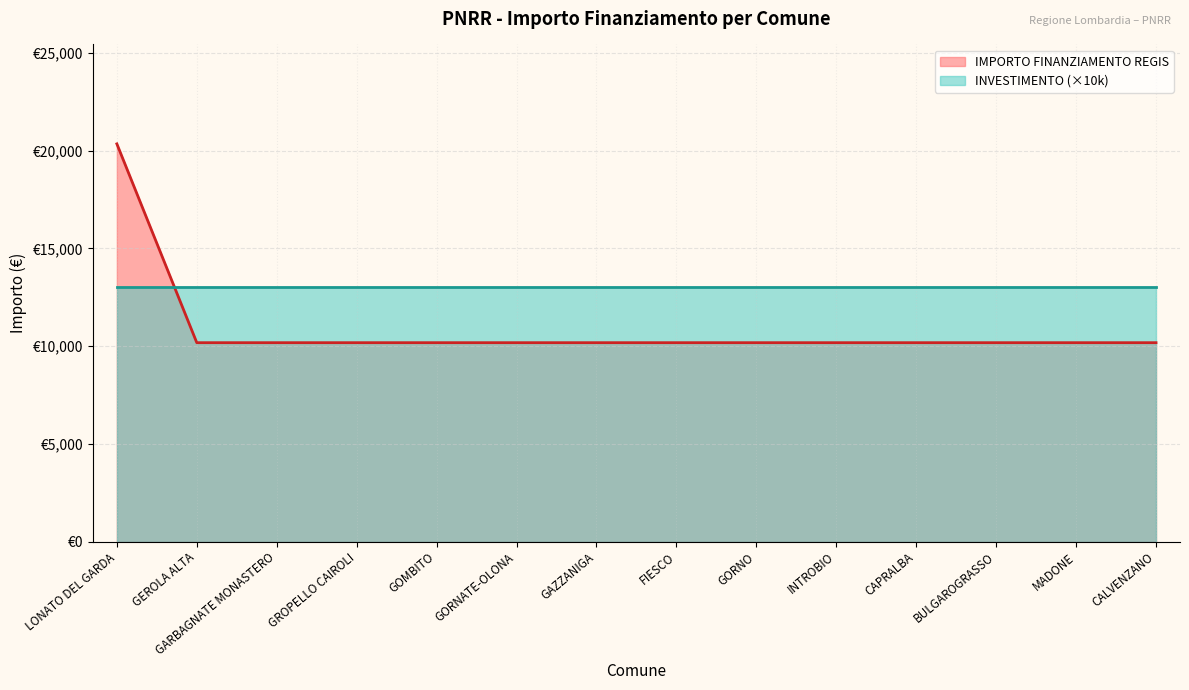

Reading right to left, what are all the values shown in this chart?

10172	10172	10172	10172	10172	10172	10172	10172	10172	10172	10172	10172	10172	20344